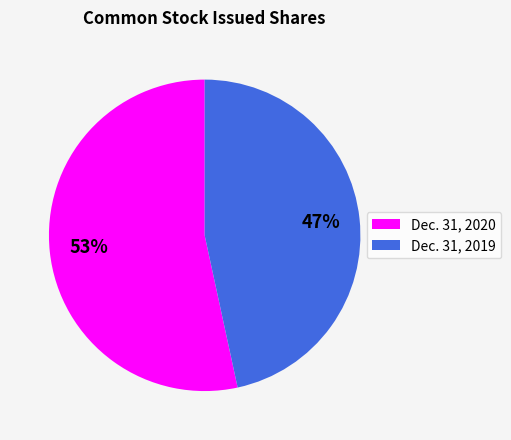

Which category has the biggest portion of the pie?

Dec. 31, 2020